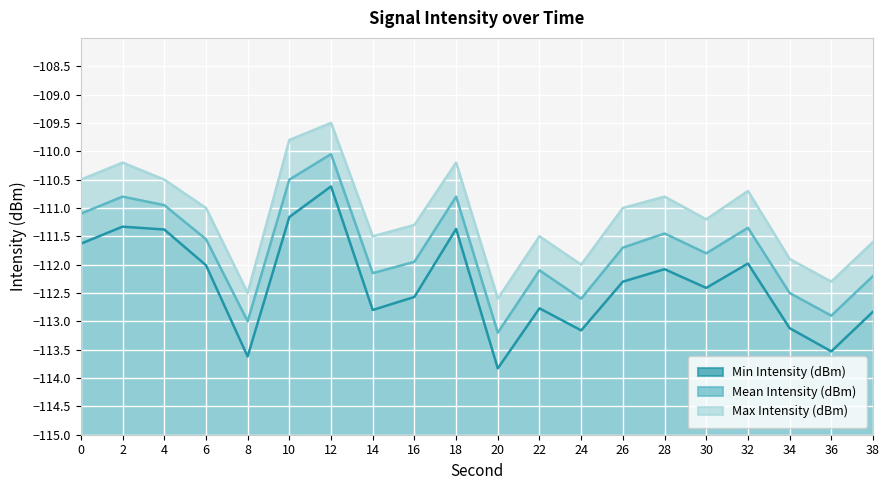

What are all the series names shown in the legend?

Min Intensity (dBm), Mean Intensity (dBm), Max Intensity (dBm)